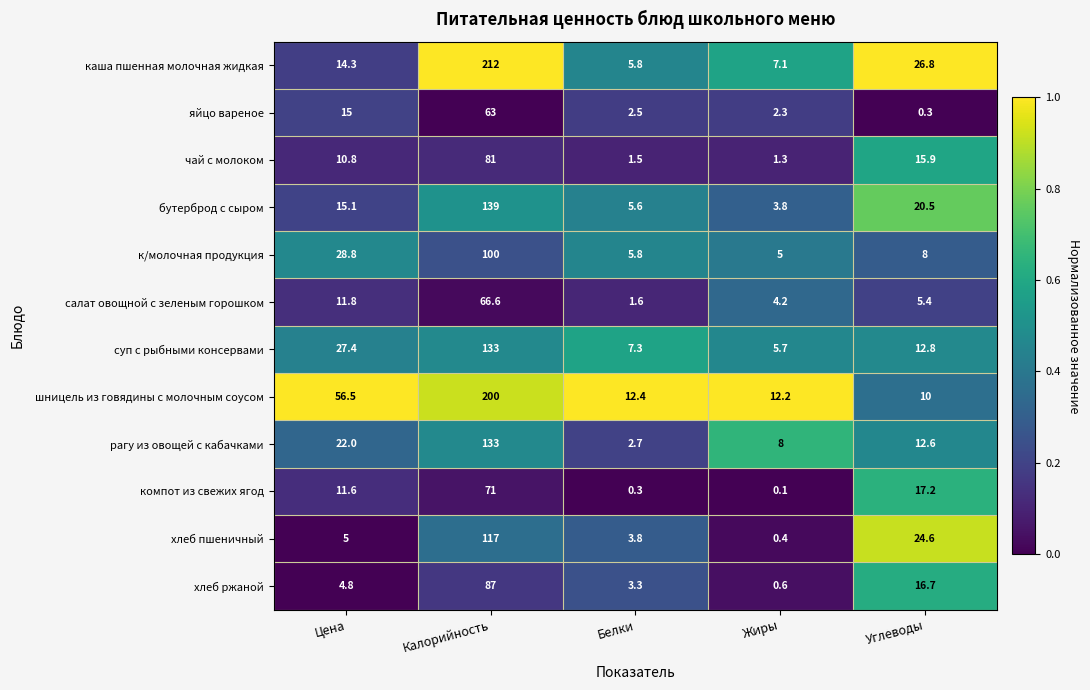

What is the spread (max minus min) of values at Калорийность?

149.0